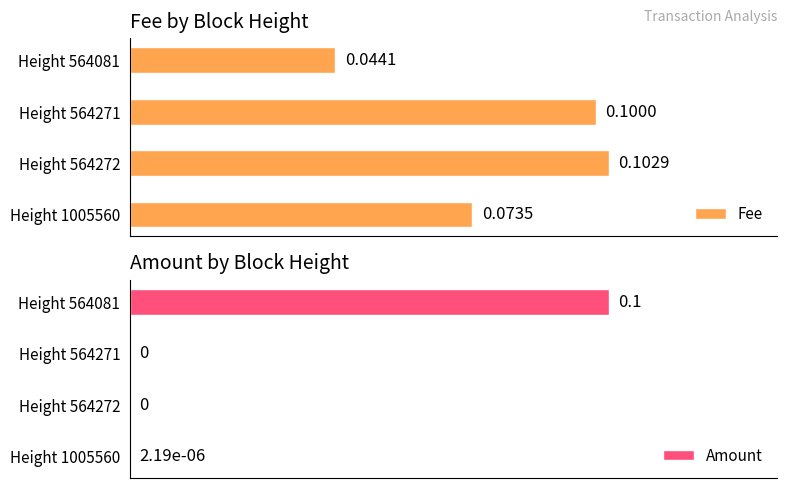

List the labels in order of Fee value, smallest first.

Height 564081, Height 1005560, Height 564271, Height 564272